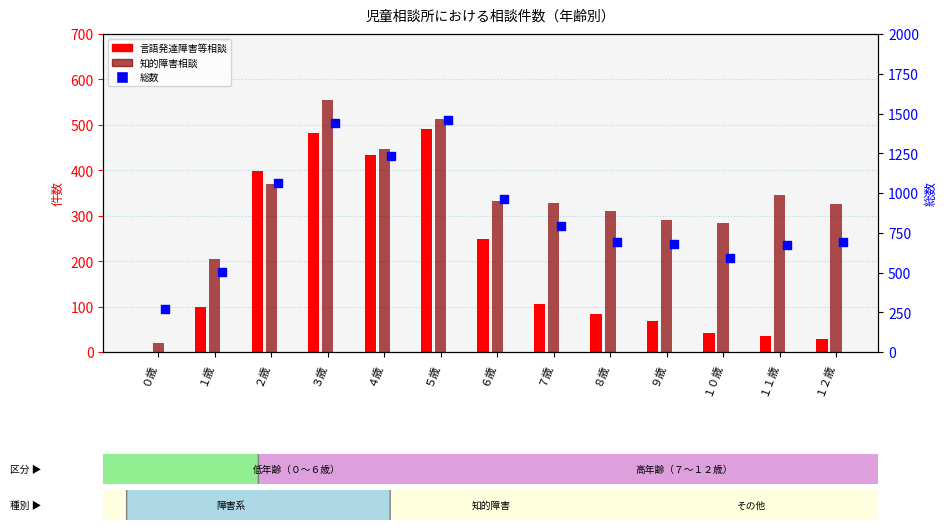

Which series has the largest total across all categories?

総数